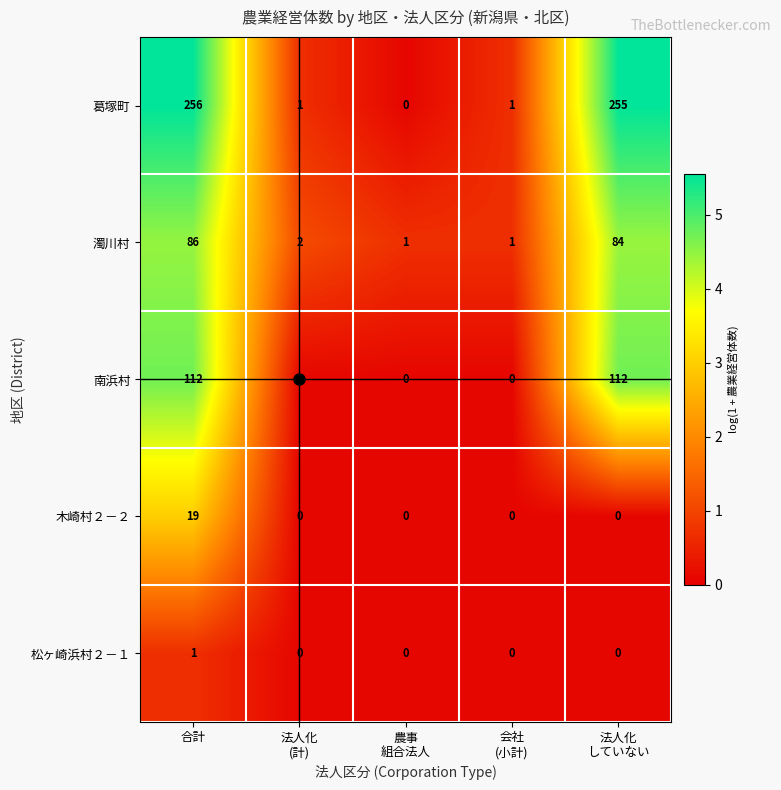

The value of 松ヶ崎浜村２－１ at 合計 is 1. True or false?

True